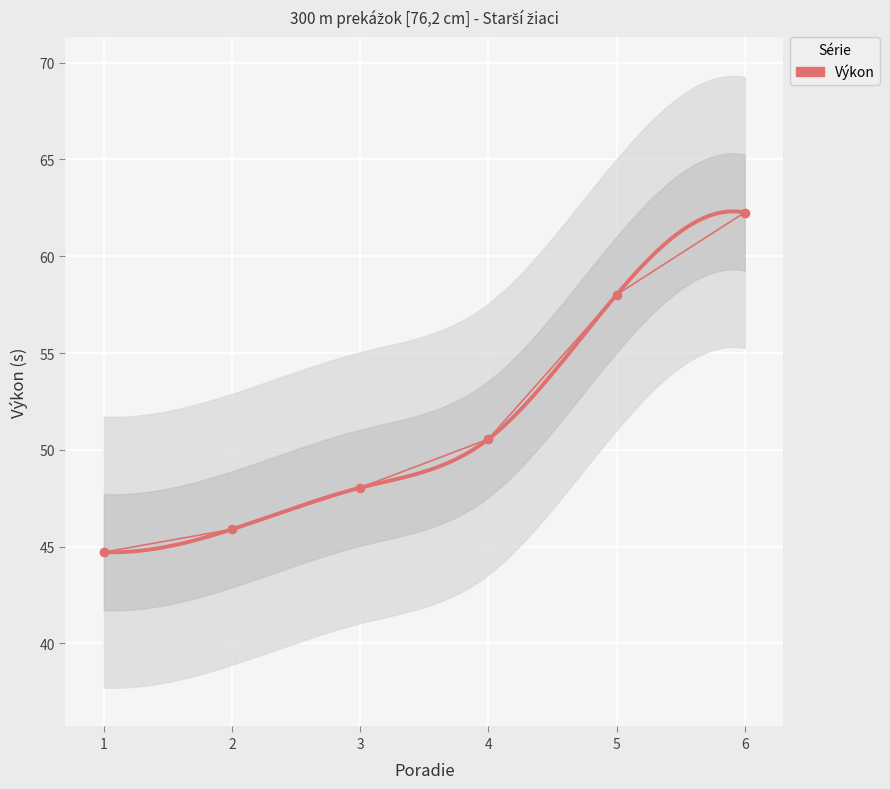

What is the average value?

51.6